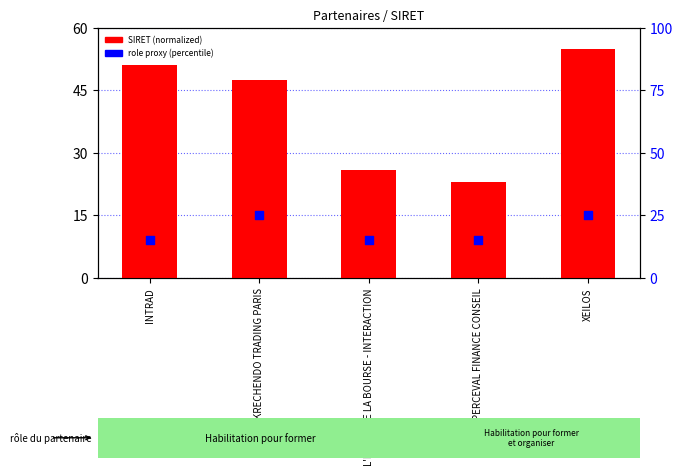

Which series has the widest spread of Y values?

SIRET (normalized)